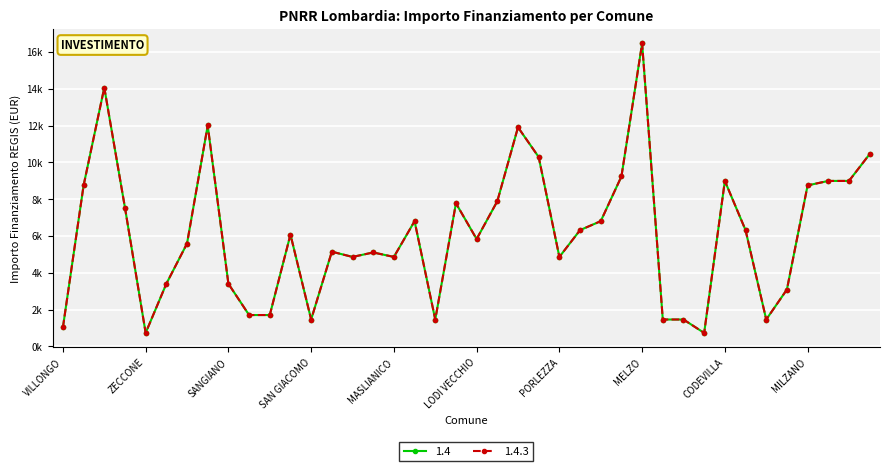

True or false: 1.4 and 1.4.3 intersect in this chart.

False